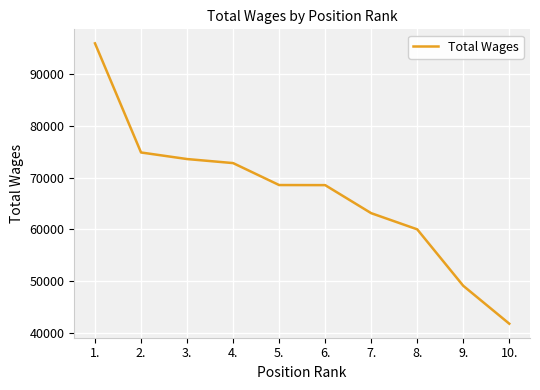

What is the sum of all values?

668400